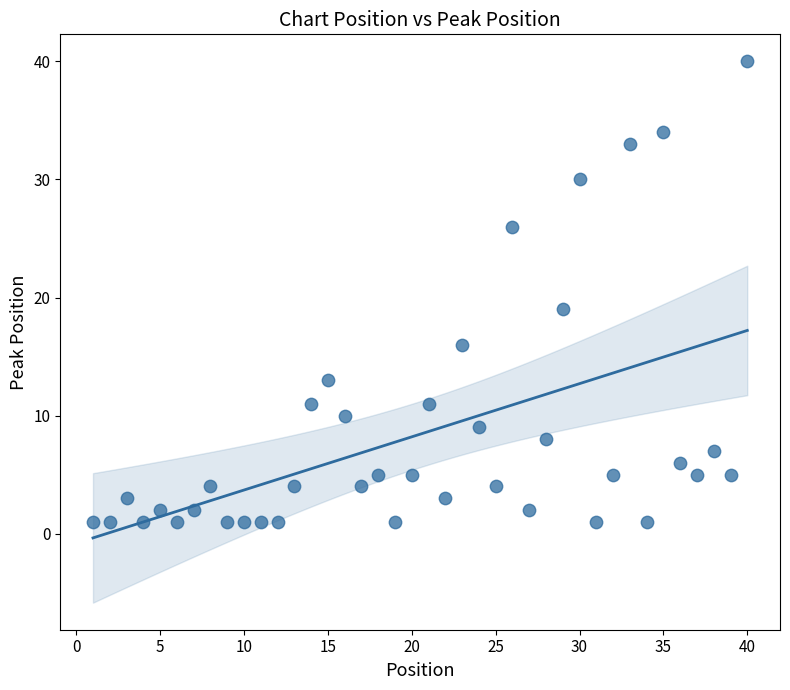

What is the range of Y values (max minus min)?

39